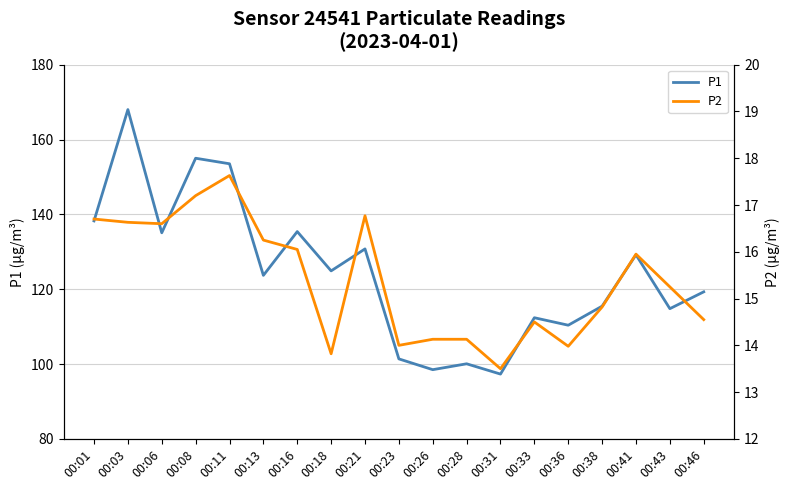

True or false: P2 and P1 cross at least once.

False